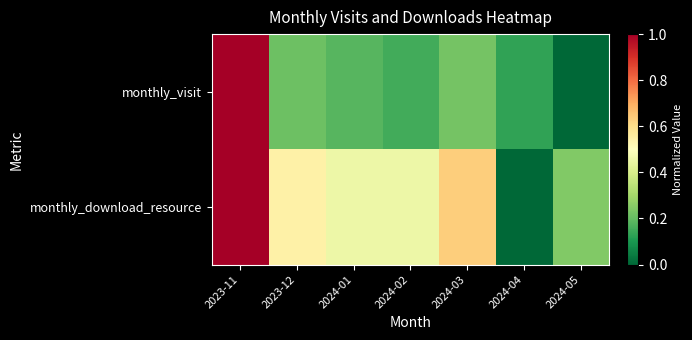

Which series has the widest spread of values?

monthly_visit